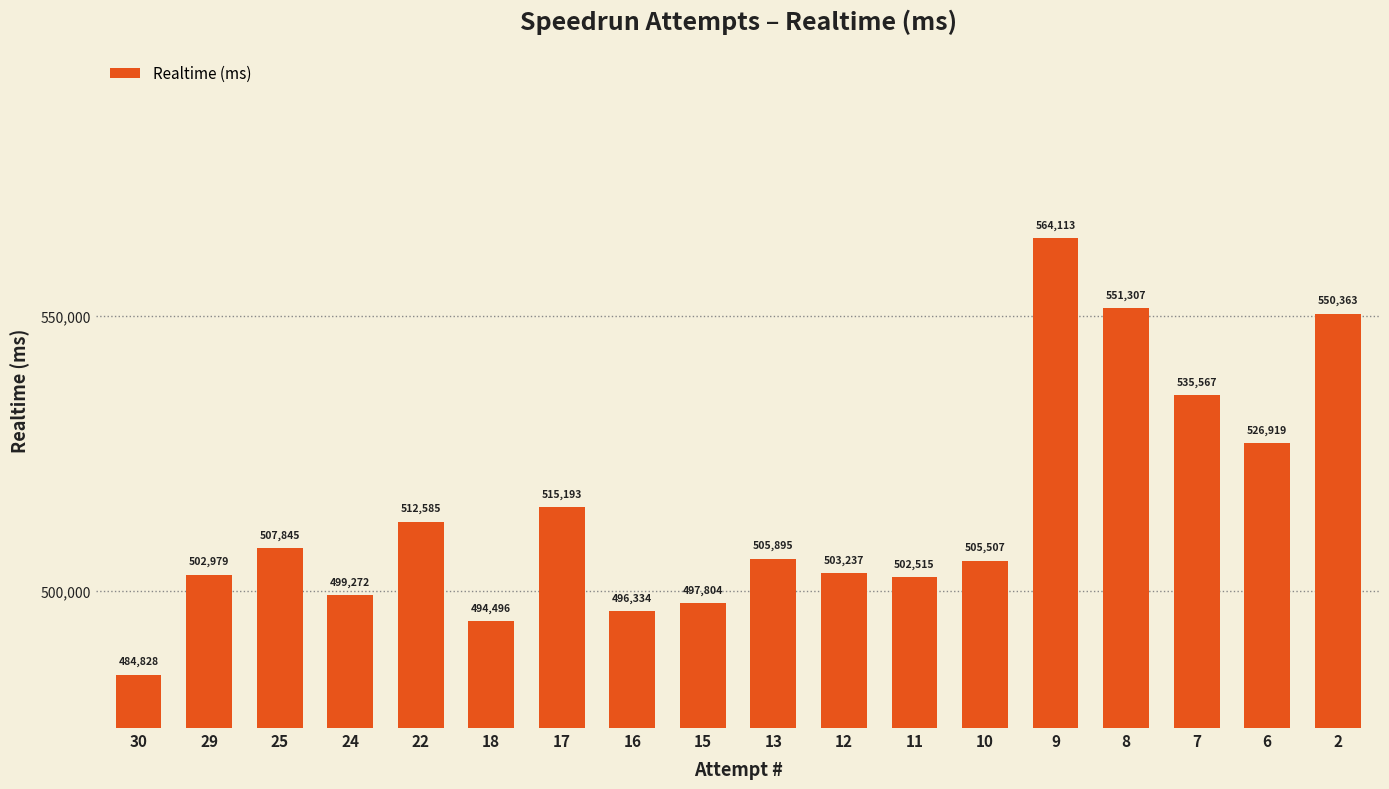

Is it true that the value at 22 is 802914?

False